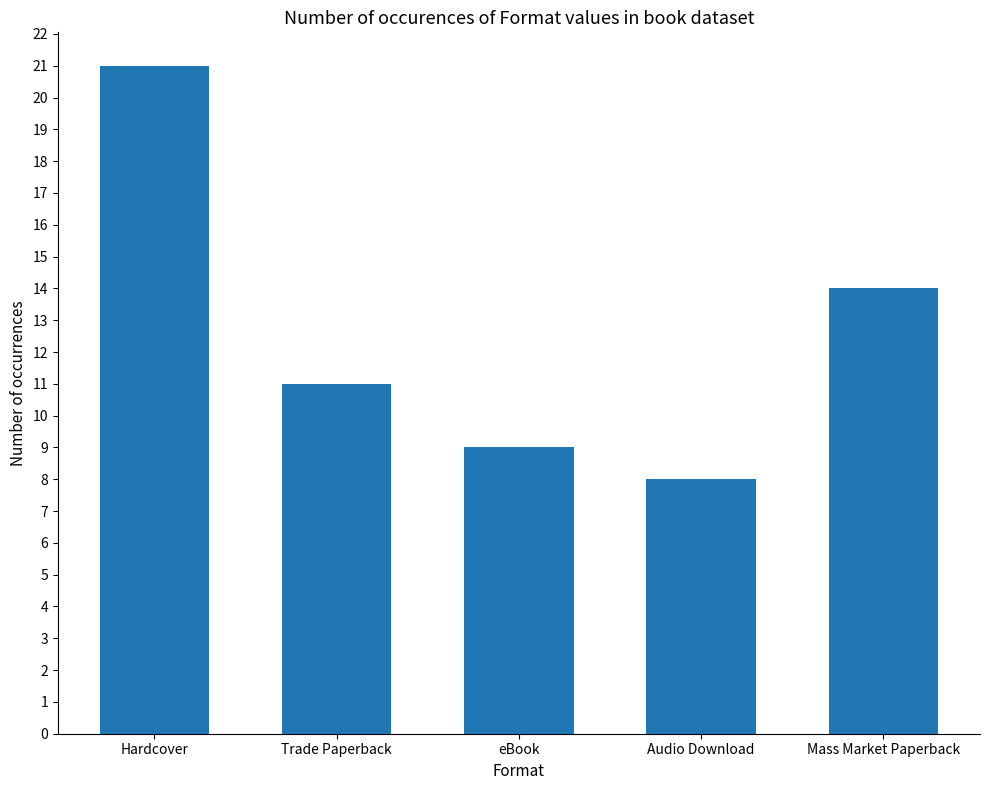

What is the minimum value shown in the chart?

8